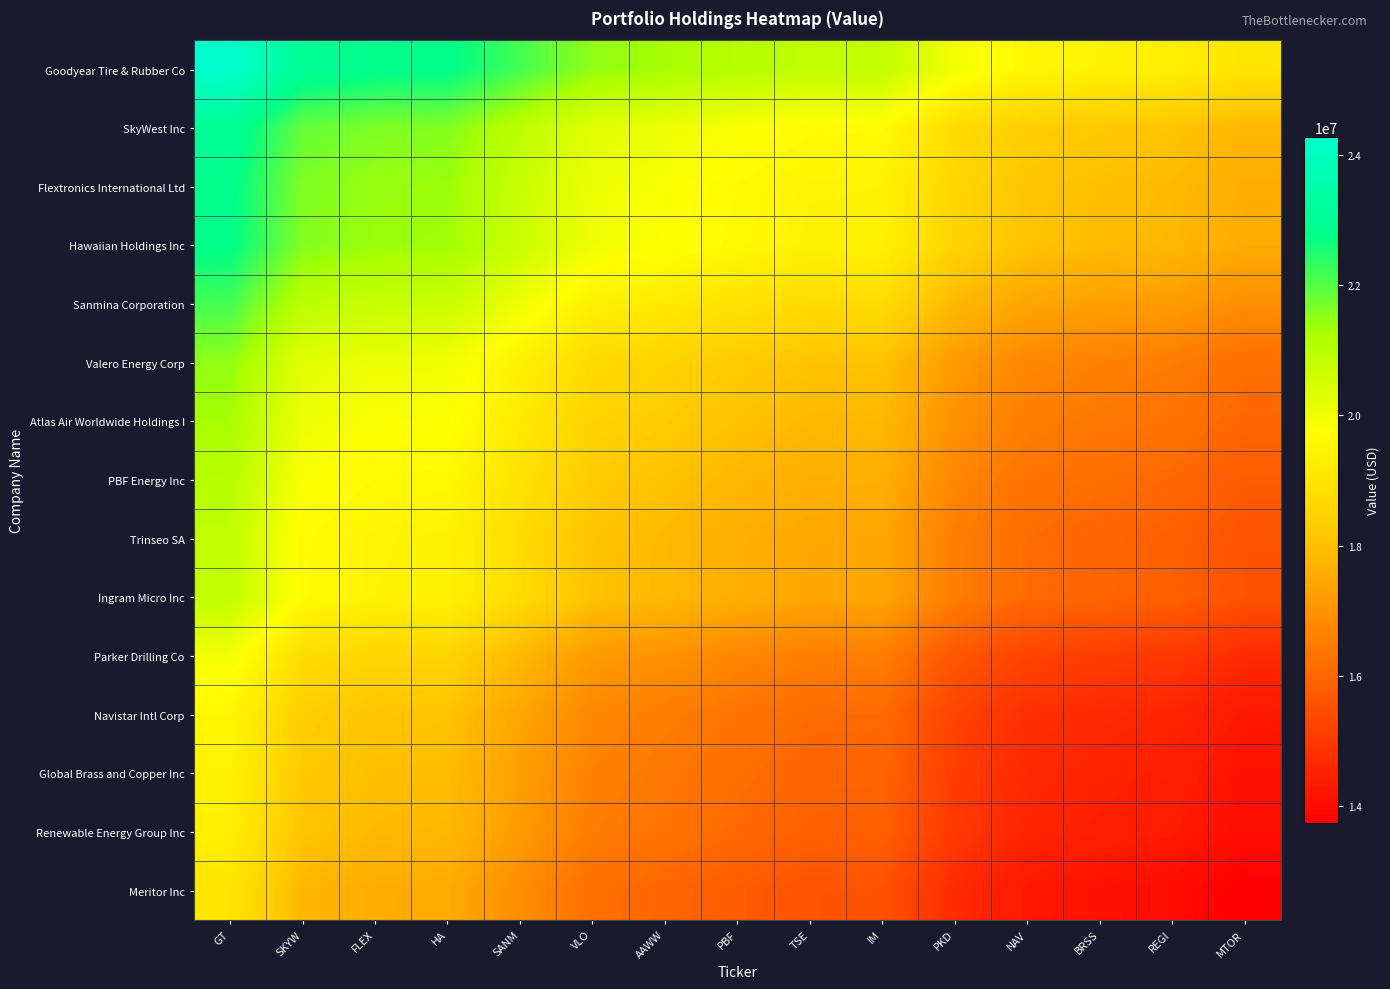

Reading right to left, list all the values displayed in this chart.

Goodyear Tire & Rubber Co: MTOR=19008000	REGI=19306000	BRSS=19410000	NAV=19546000	PKD=19971500	IM=20849000	TSE=20861000	PBF=21047000	AAWW=21278500	VLO=21480500	SANM=22154500	HA=22805500	FLEX=22845500	SKYW=23070500	GT=24275000
SkyWest Inc: MTOR=17803500	REGI=18101500	BRSS=18205500	NAV=18341500	PKD=18767000	IM=19644500	TSE=19656500	PBF=19842500	AAWW=20074000	VLO=20276000	SANM=20950000	HA=21601000	FLEX=21641000	SKYW=21866000	GT=23070500
Flextronics International Ltd: MTOR=17578500	REGI=17876500	BRSS=17980500	NAV=18116500	PKD=18542000	IM=19419500	TSE=19431500	PBF=19617500	AAWW=19849000	VLO=20051000	SANM=20725000	HA=21376000	FLEX=21416000	SKYW=21641000	GT=22845500
Hawaiian Holdings Inc: MTOR=17538500	REGI=17836500	BRSS=17940500	NAV=18076500	PKD=18502000	IM=19379500	TSE=19391500	PBF=19577500	AAWW=19809000	VLO=20011000	SANM=20685000	HA=21336000	FLEX=21376000	SKYW=21601000	GT=22805500
Sanmina Corporation: MTOR=16887500	REGI=17185500	BRSS=17289500	NAV=17425500	PKD=17851000	IM=18728500	TSE=18740500	PBF=18926500	AAWW=19158000	VLO=19360000	SANM=20034000	HA=20685000	FLEX=20725000	SKYW=20950000	GT=22154500
Valero Energy Corp: MTOR=16213500	REGI=16511500	BRSS=16615500	NAV=16751500	PKD=17177000	IM=18054500	TSE=18066500	PBF=18252500	AAWW=18484000	VLO=18686000	SANM=19360000	HA=20011000	FLEX=20051000	SKYW=20276000	GT=21480500
Atlas Air Worldwide Holdings I: MTOR=16011500	REGI=16309500	BRSS=16413500	NAV=16549500	PKD=16975000	IM=17852500	TSE=17864500	PBF=18050500	AAWW=18282000	VLO=18484000	SANM=19158000	HA=19809000	FLEX=19849000	SKYW=20074000	GT=21278500
PBF Energy Inc: MTOR=15780000	REGI=16078000	BRSS=16182000	NAV=16318000	PKD=16743500	IM=17621000	TSE=17633000	PBF=17819000	AAWW=18050500	VLO=18252500	SANM=18926500	HA=19577500	FLEX=19617500	SKYW=19842500	GT=21047000
Trinseo SA: MTOR=15594000	REGI=15892000	BRSS=15996000	NAV=16132000	PKD=16557500	IM=17435000	TSE=17447000	PBF=17633000	AAWW=17864500	VLO=18066500	SANM=18740500	HA=19391500	FLEX=19431500	SKYW=19656500	GT=20861000
Ingram Micro Inc: MTOR=15582000	REGI=15880000	BRSS=15984000	NAV=16120000	PKD=16545500	IM=17423000	TSE=17435000	PBF=17621000	AAWW=17852500	VLO=18054500	SANM=18728500	HA=19379500	FLEX=19419500	SKYW=19644500	GT=20849000
Parker Drilling Co: MTOR=14704500	REGI=15002500	BRSS=15106500	NAV=15242500	PKD=15668000	IM=16545500	TSE=16557500	PBF=16743500	AAWW=16975000	VLO=17177000	SANM=17851000	HA=18502000	FLEX=18542000	SKYW=18767000	GT=19971500
Navistar Intl Corp: MTOR=14279000	REGI=14577000	BRSS=14681000	NAV=14817000	PKD=15242500	IM=16120000	TSE=16132000	PBF=16318000	AAWW=16549500	VLO=16751500	SANM=17425500	HA=18076500	FLEX=18116500	SKYW=18341500	GT=19546000
Global Brass and Copper Inc: MTOR=14143000	REGI=14441000	BRSS=14545000	NAV=14681000	PKD=15106500	IM=15984000	TSE=15996000	PBF=16182000	AAWW=16413500	VLO=16615500	SANM=17289500	HA=17940500	FLEX=17980500	SKYW=18205500	GT=19410000
Renewable Energy Group Inc: MTOR=14039000	REGI=14337000	BRSS=14441000	NAV=14577000	PKD=15002500	IM=15880000	TSE=15892000	PBF=16078000	AAWW=16309500	VLO=16511500	SANM=17185500	HA=17836500	FLEX=17876500	SKYW=18101500	GT=19306000
Meritor Inc: MTOR=13741000	REGI=14039000	BRSS=14143000	NAV=14279000	PKD=14704500	IM=15582000	TSE=15594000	PBF=15780000	AAWW=16011500	VLO=16213500	SANM=16887500	HA=17538500	FLEX=17578500	SKYW=17803500	GT=19008000